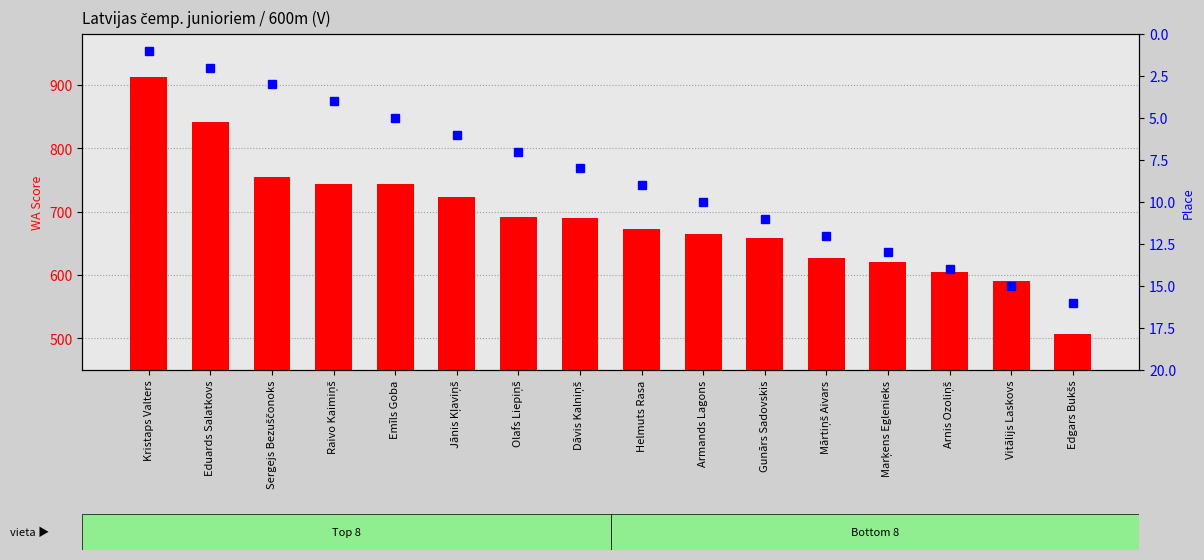

What is the label of the 8th bar from the right?

Helmuts Rasa